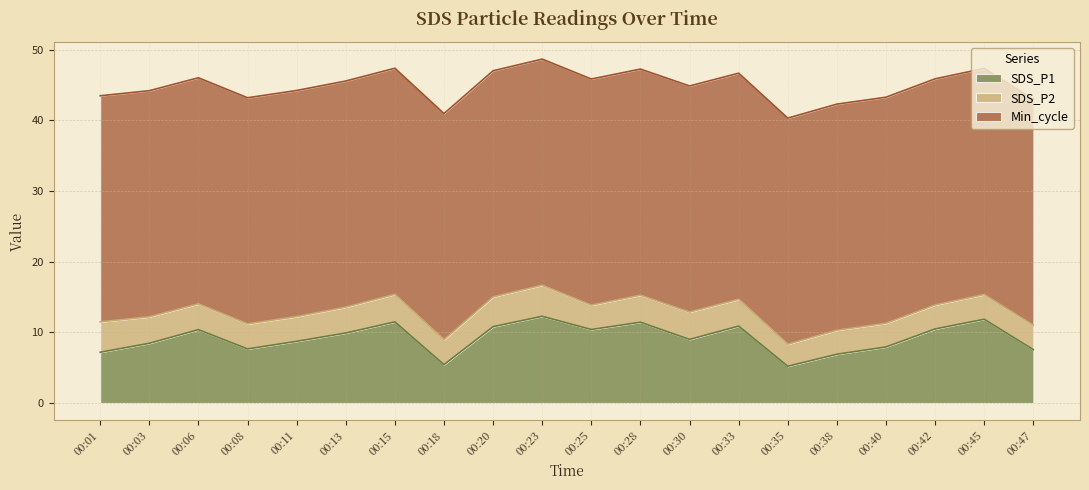

At which label does Min_cycle reach its minimum?

00:01